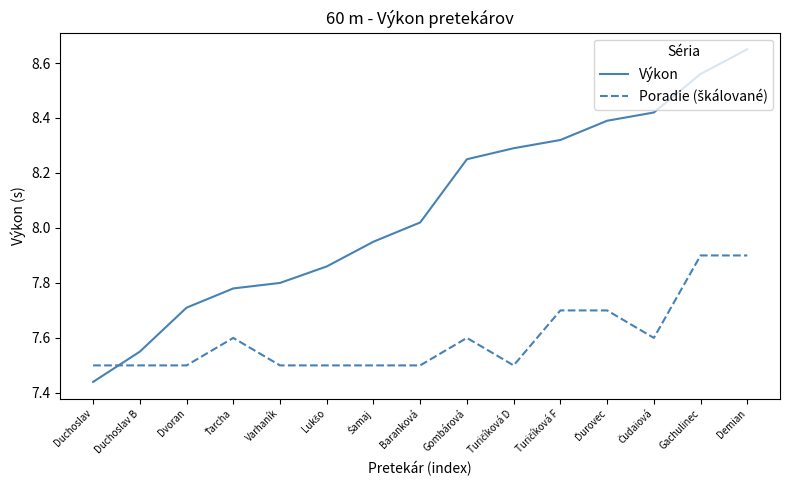

What is the difference between the Výkon values at Duchoslav and Varhaník?

0.4